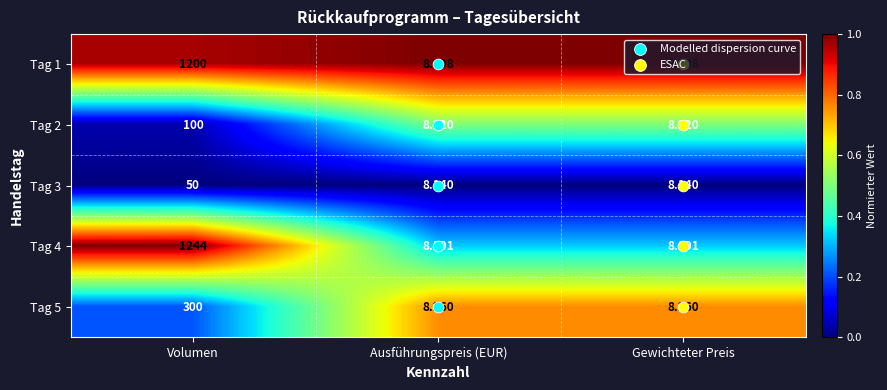

What is the sum of all Tag 1 values?

1216.6